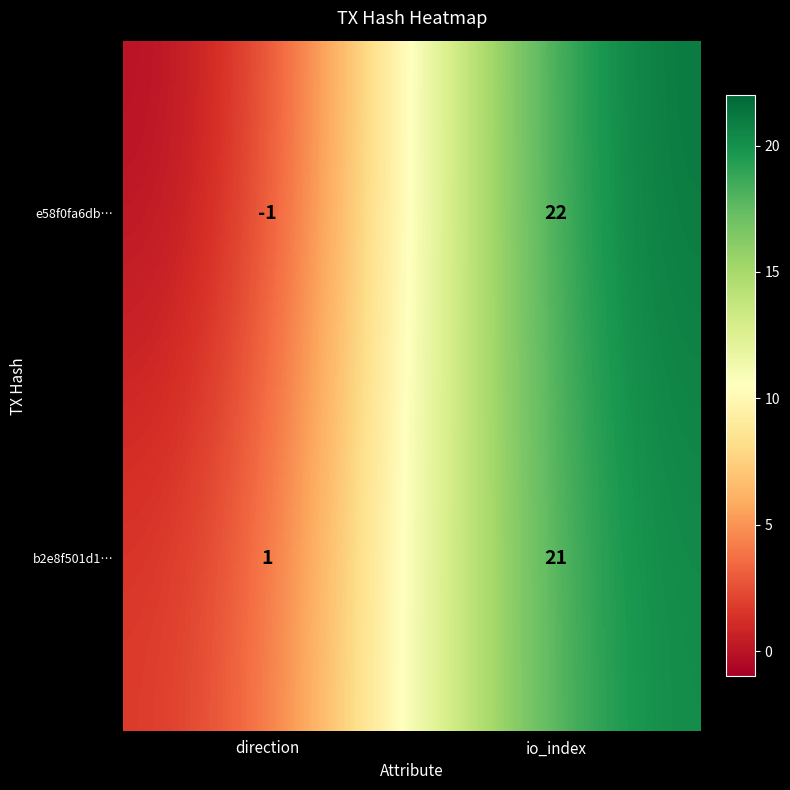

Read the b2e8f501d1… value at io_index, to the nearest 10.

20